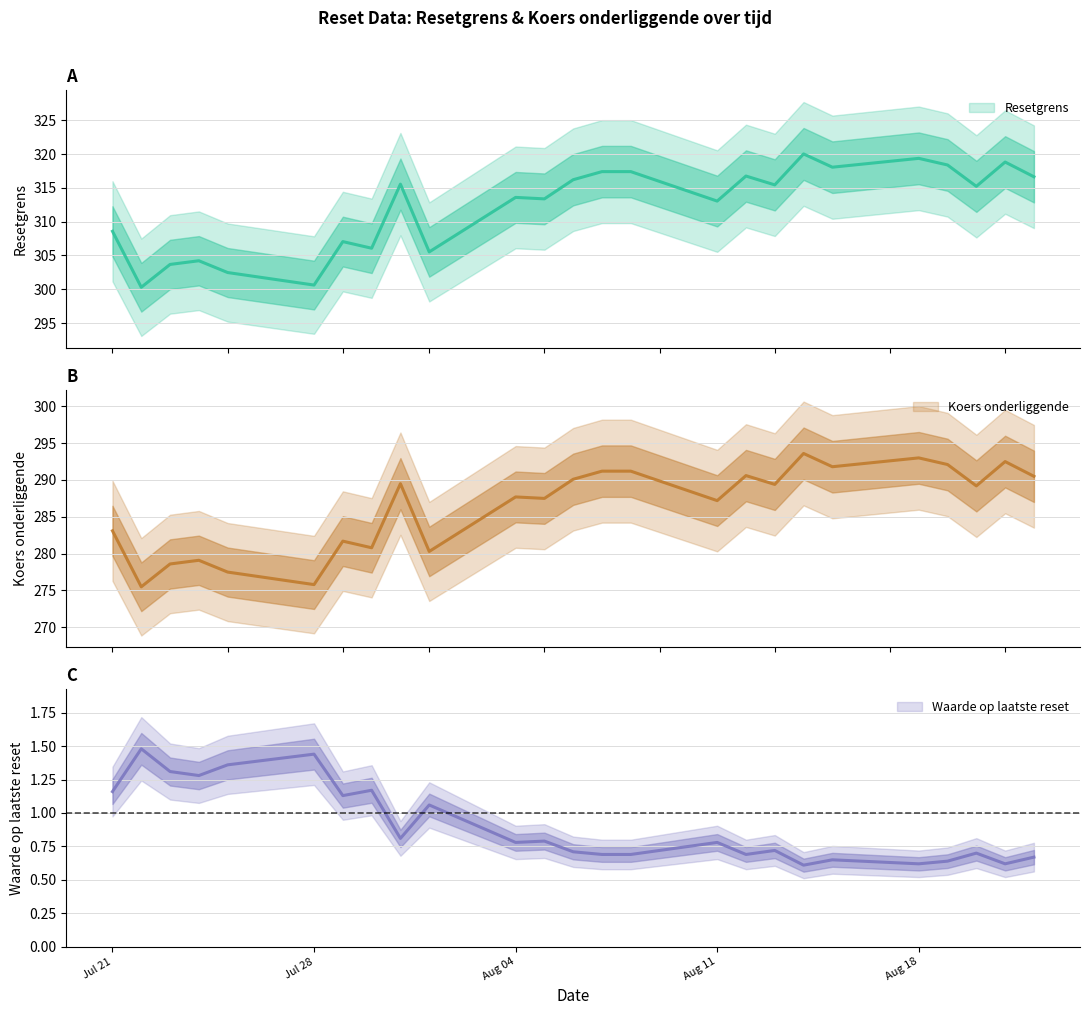

How many lines are shown in the chart?

3